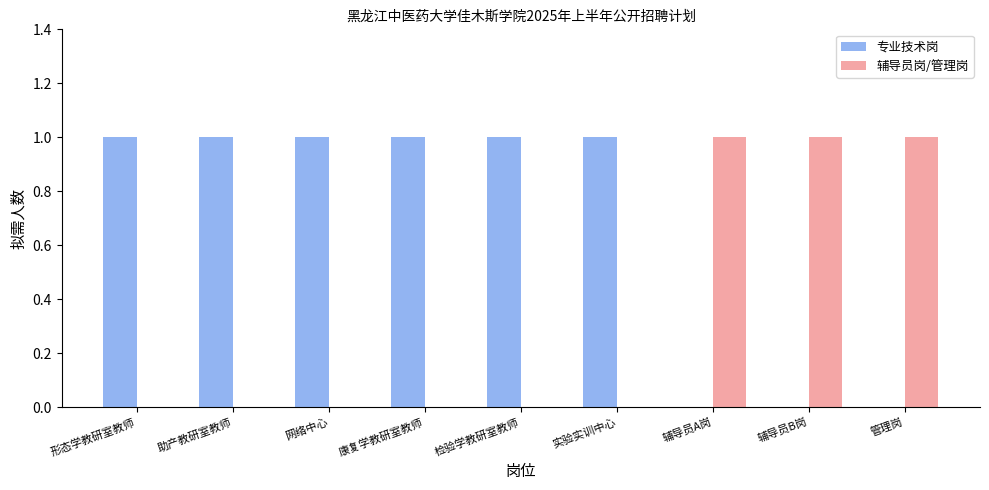

How many distinct data groups are displayed?

2